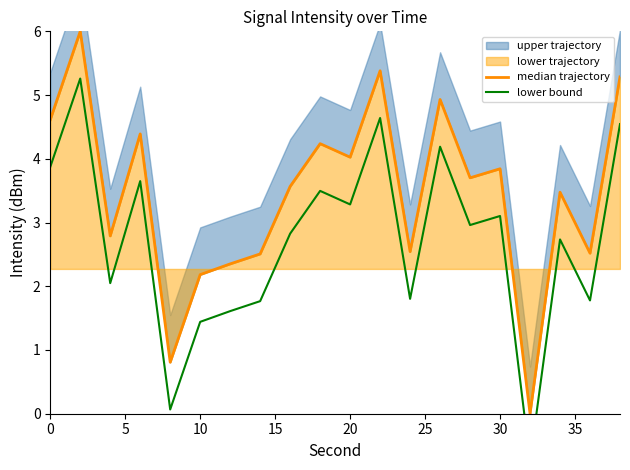

What is the smallest value displayed?

-0.7